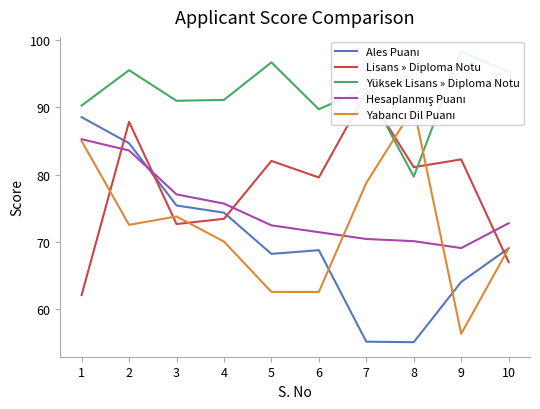

Is this an area chart (filled region under the line)?

No